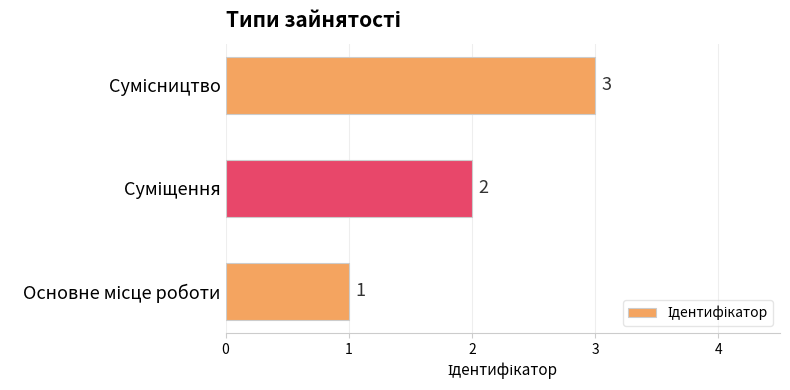

How many distinct data groups are displayed?

1